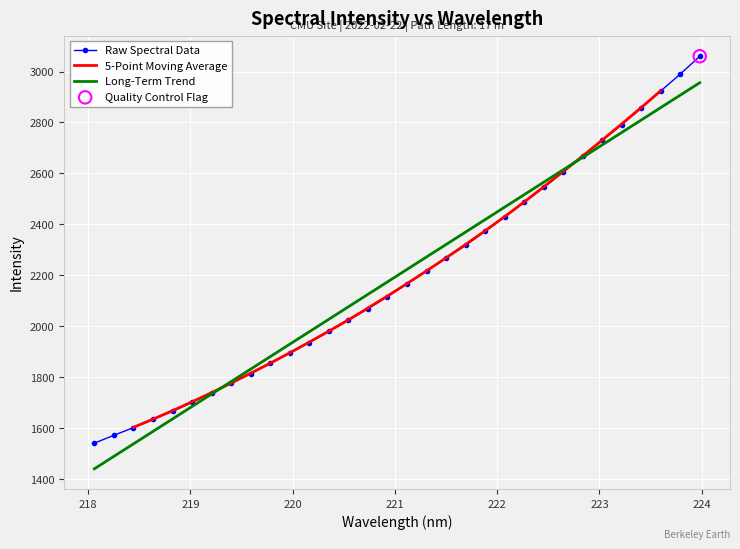

Between 222.4538 and 223.7895, which is larger?

223.7895